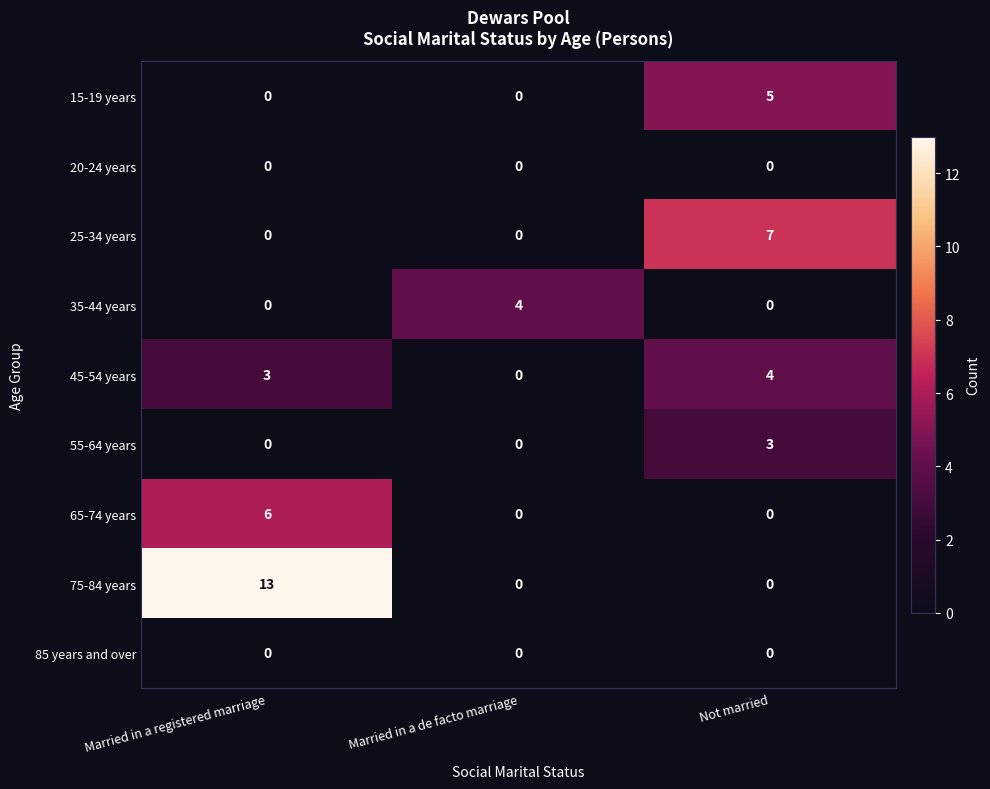

True or false: 75-84 years has a value of 0 at Not married.

True